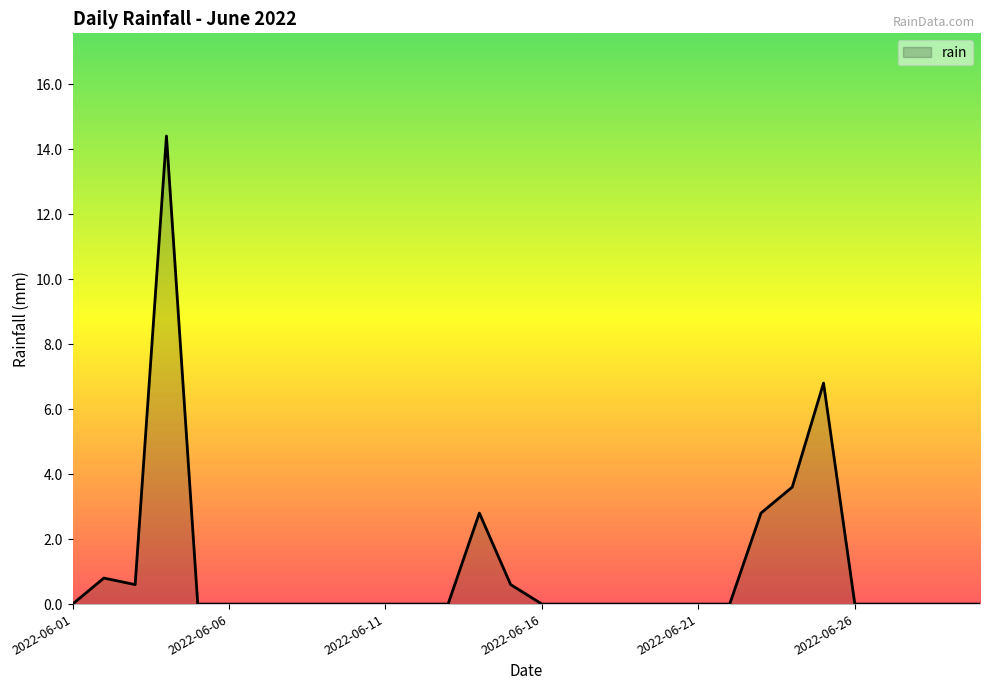

What is the maximum value shown in the chart?

14.4